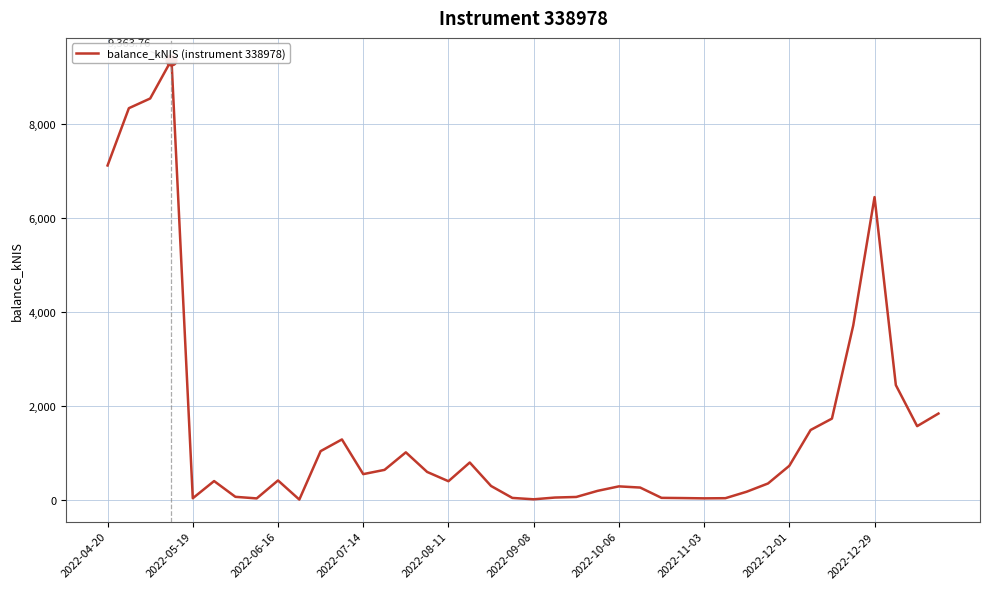

Which has a higher value, 2022-05-19 or 14?

2022-05-19